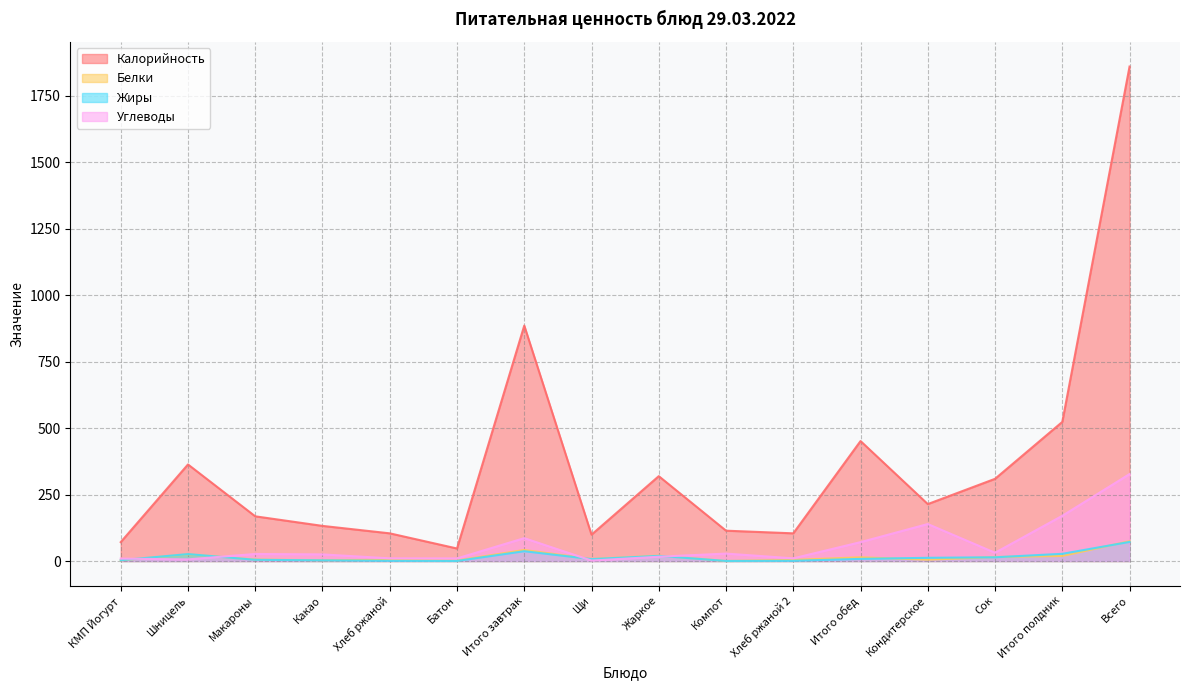

What is the value of the Калорийность point at the 13th from the left?

214.0